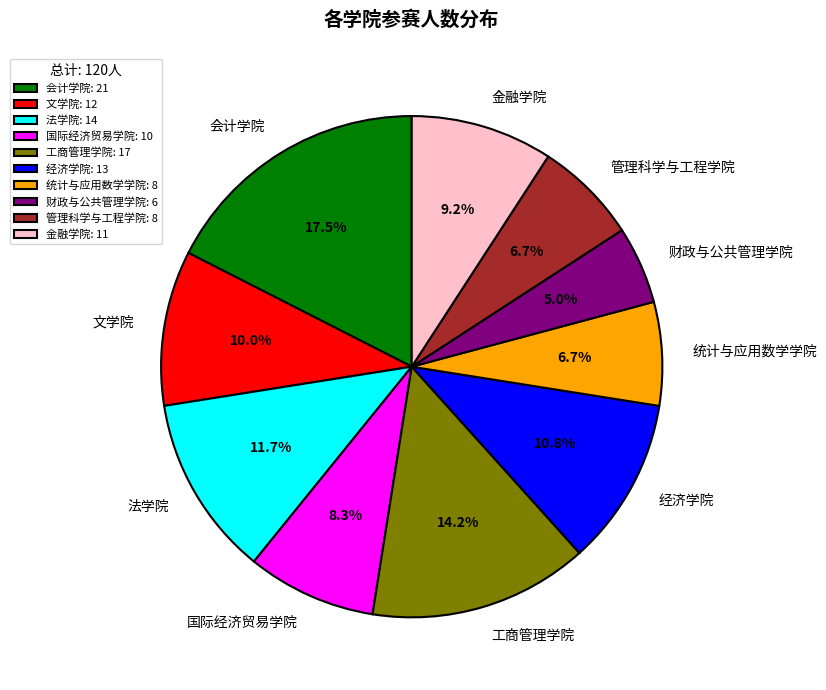

How many slices are in this pie chart?

10